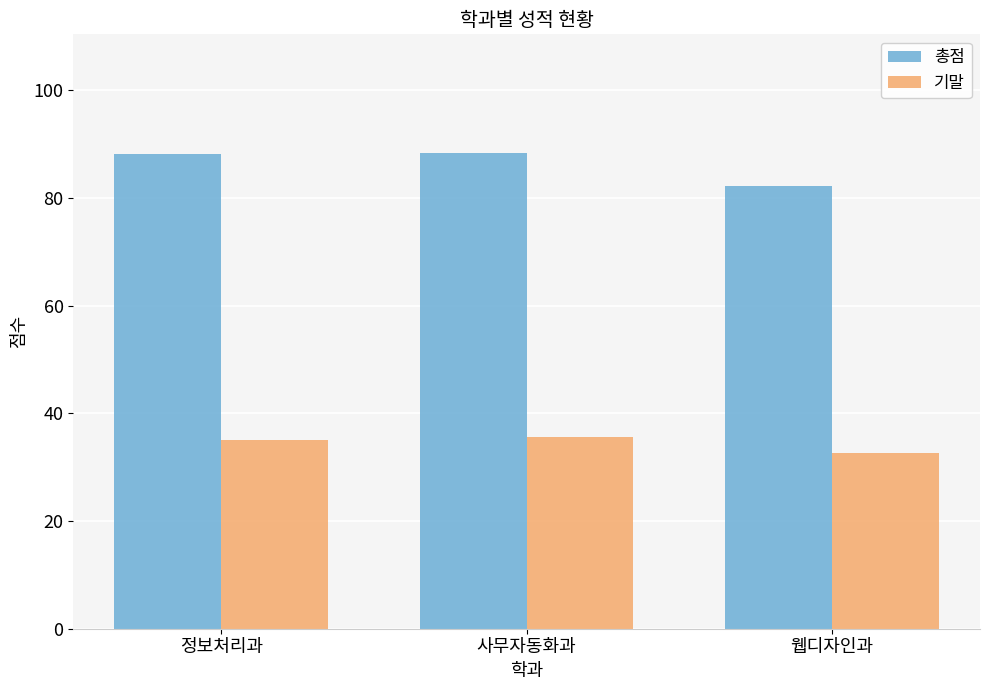

What is the lowest value of the 기말 series?

32.7